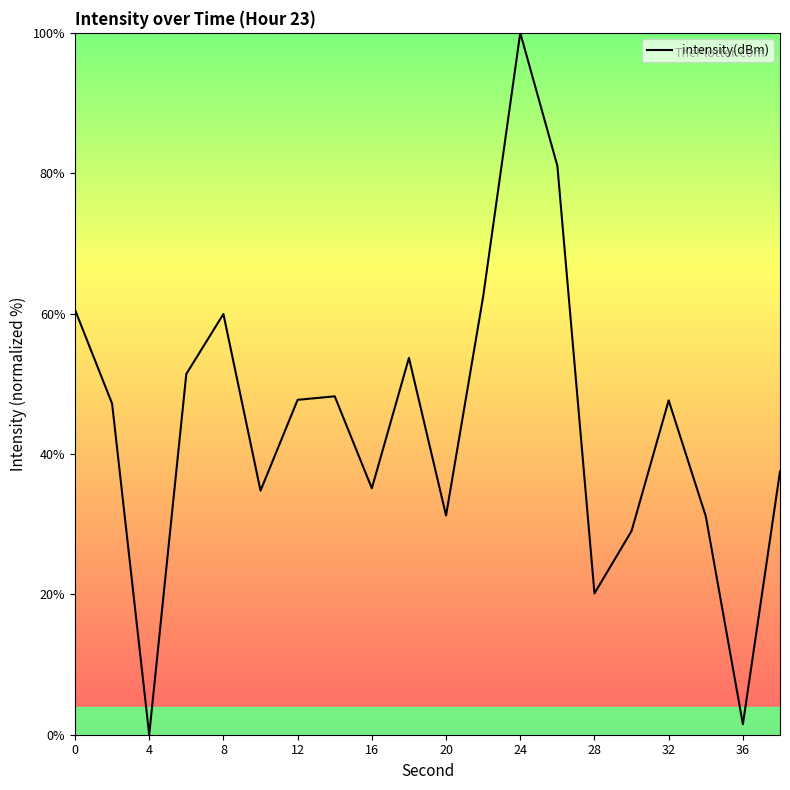

What is the difference between the maximum and minimum values?

100.0